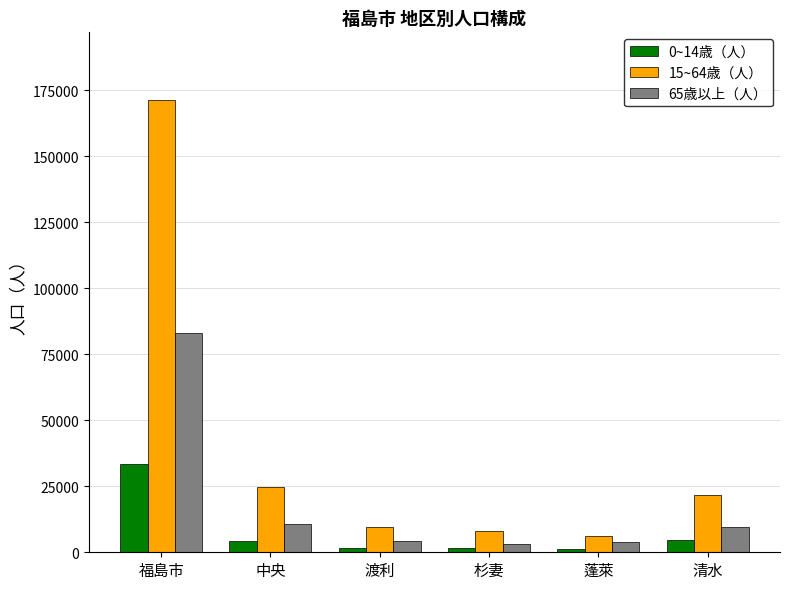

What is the difference between the highest and lowest values at 渡利?

8173